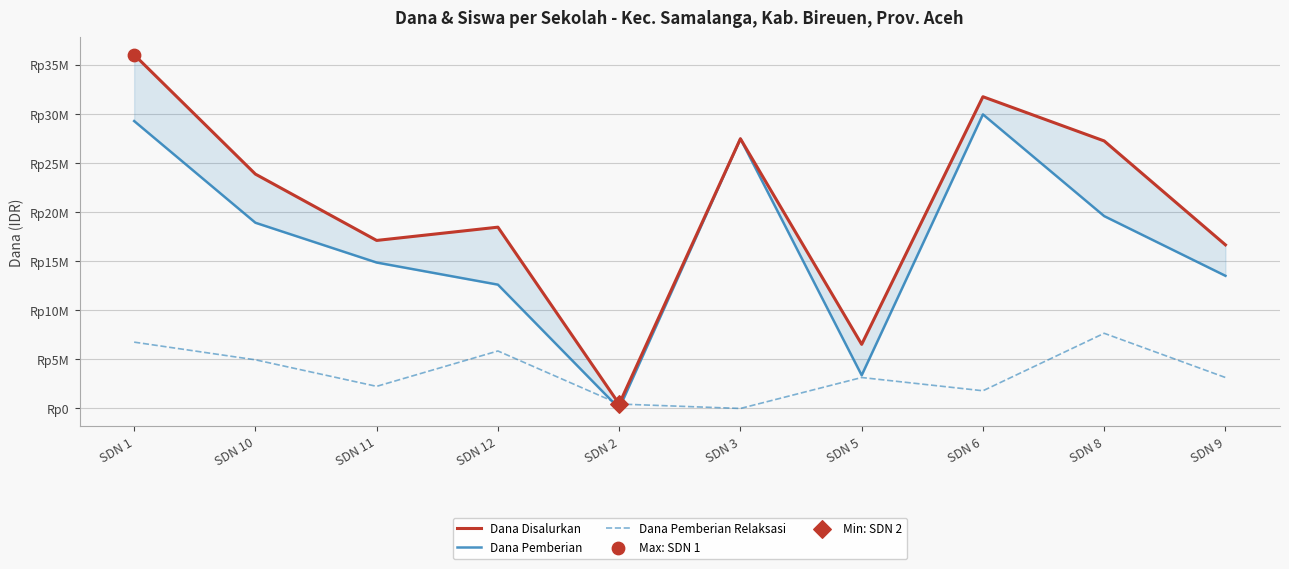

Which series reaches the maximum Y coordinate?

Dana Disalurkan